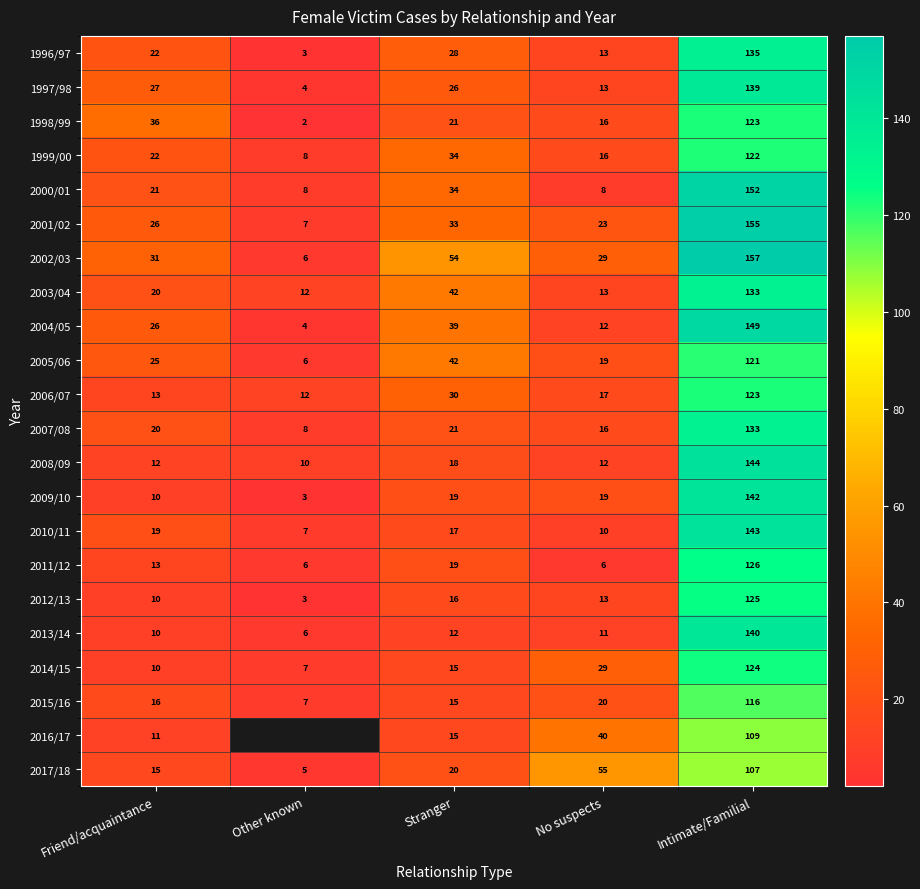

At which label is 2001/02 closest to 81?

Stranger